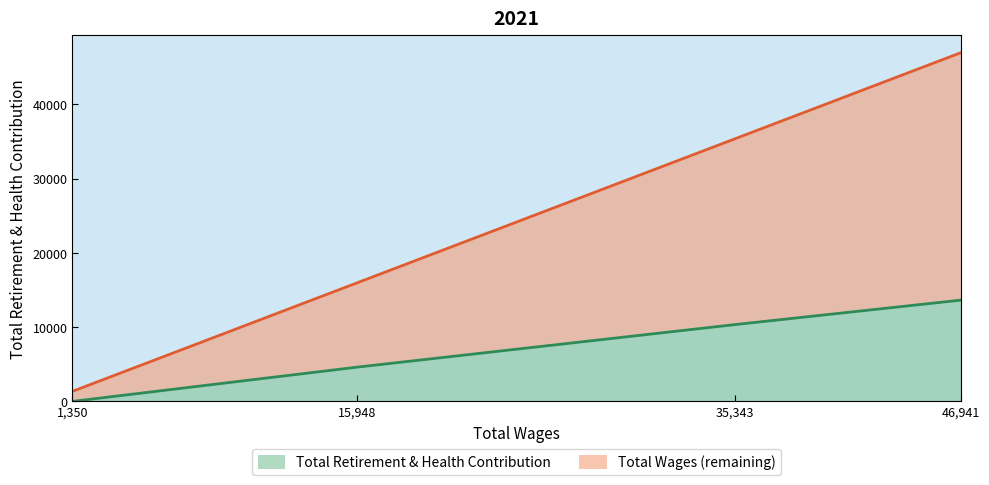

Which category has the highest value across all series?

46941.0